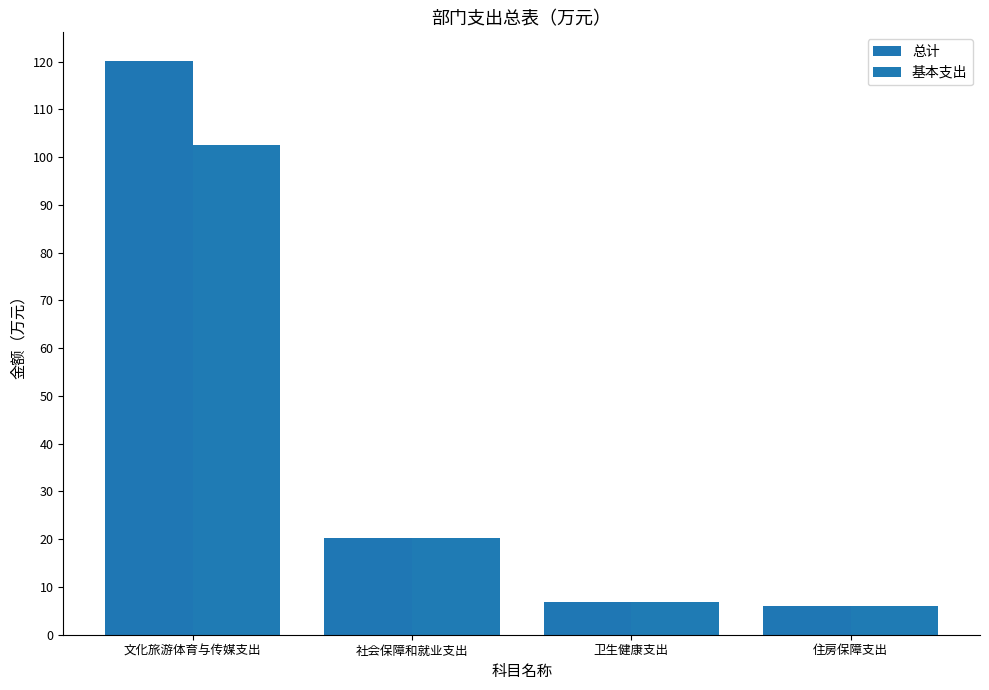

Reading left to right, what are all the values shown in this chart?

总计: 120.1	20.2	6.8	5.9
基本支出: 102.5	20.2	6.8	5.9